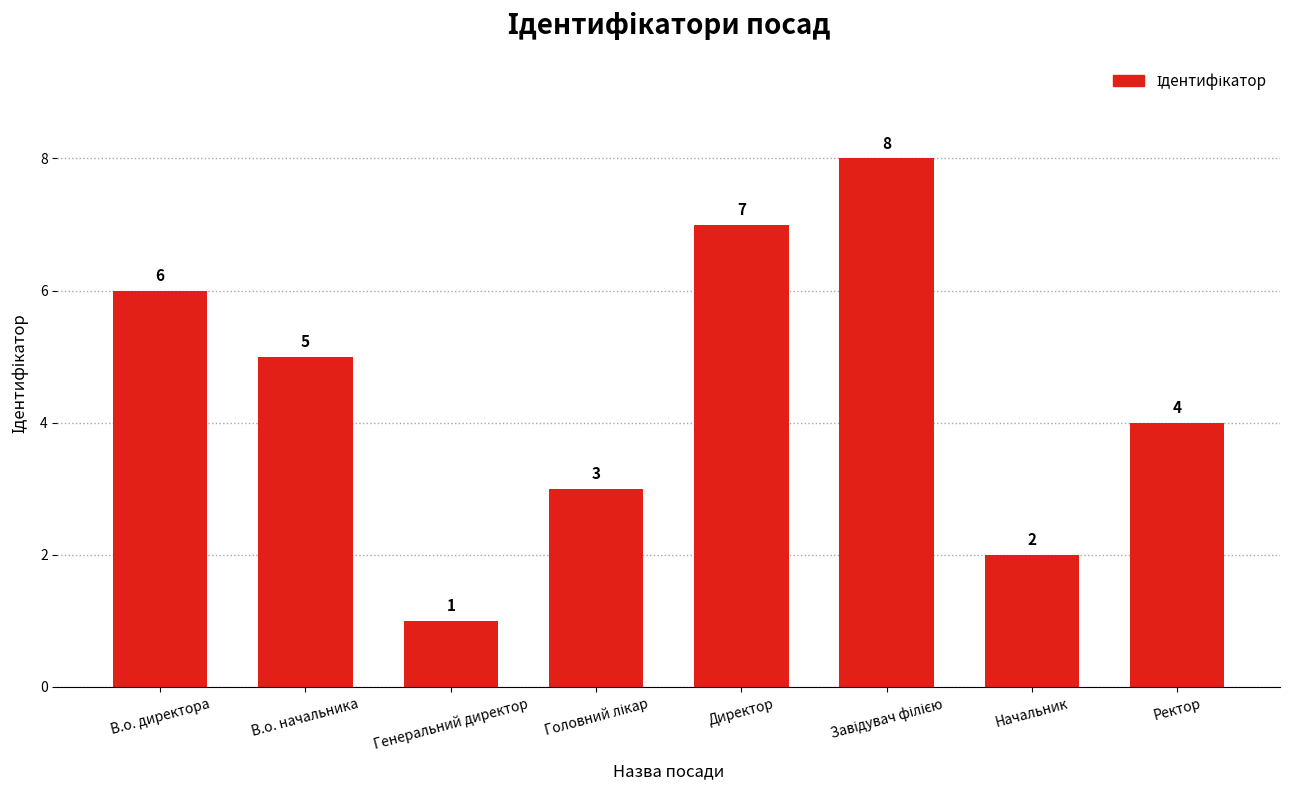

How many values are between 3 and 7?

5